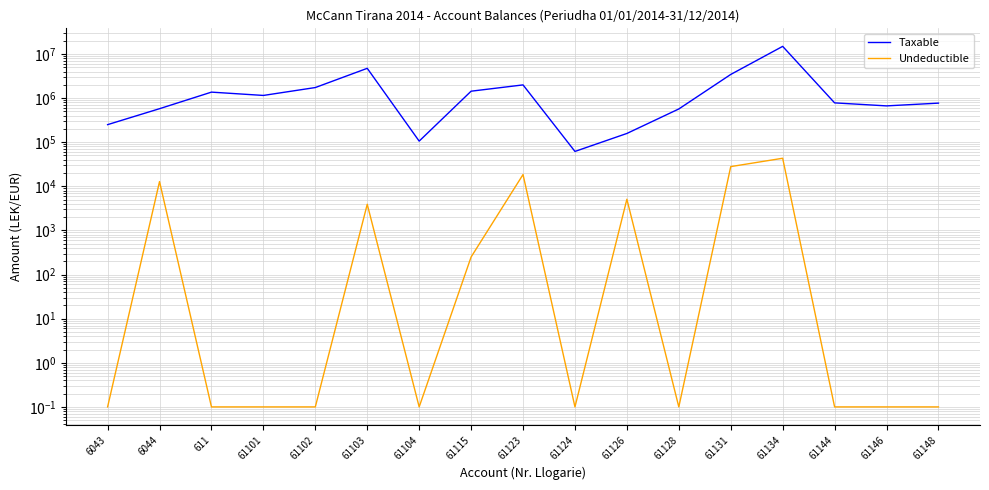

Reading left to right, transcribe all the data shown in this chart.

Taxable: 250227.1	575296.9	1366068.5	1149043.7	1735151.5	4731146.9	105900.0	1434003.2	1991862.2	61813.2	157990.0	567460.5	3437988.5	14887859.8	779642.1	666085.5	769080.9
Undeductible: 0.1	12822.0	0.1	0.1	0.1	3920.0	0.1	250.0	18500.0	0.1	5100.0	0.1	28000.0	43299.0	0.1	0.1	0.1